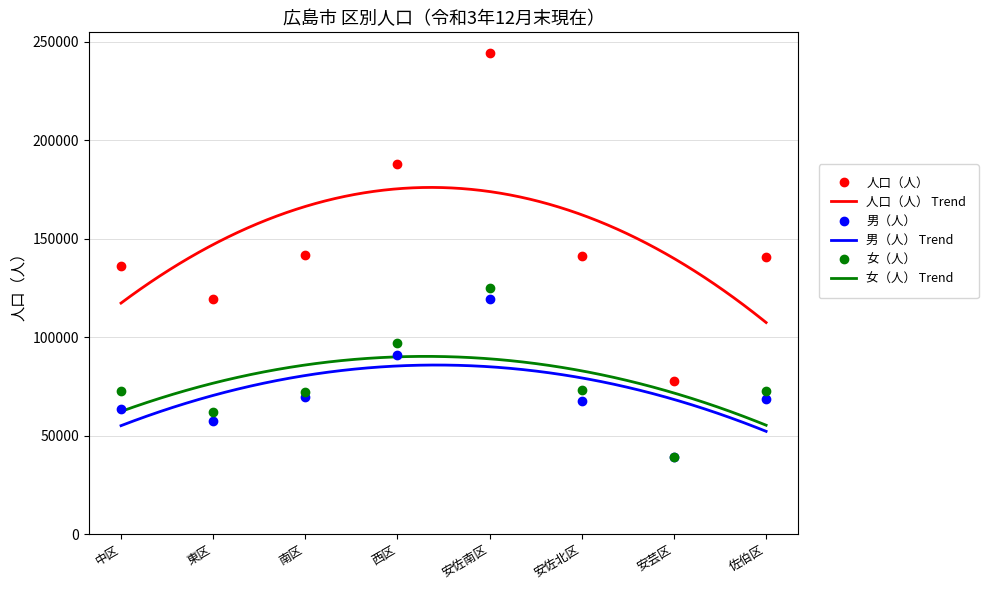

Reading right to left, transcribe all the data shown in this chart.

人口（人）: 140893	77922	141122	244457	187813	141442	119236	136264
男（人）: 68492	38929	67773	119336	90973	69382	57334	63652
女（人）: 72401	38993	73349	125121	96840	72060	61902	72612